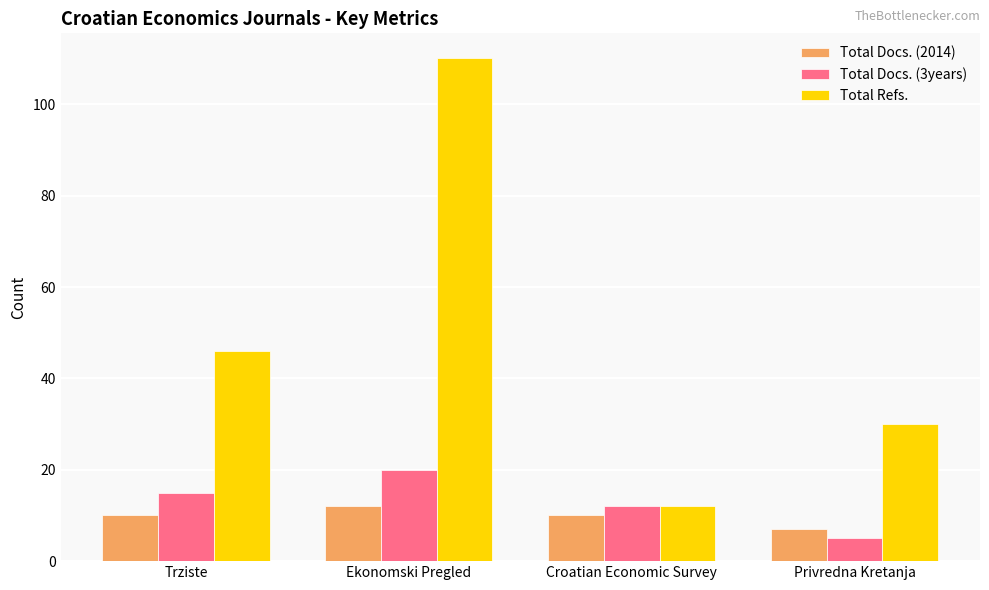

Is it true that Total Docs. (3years) equals 20 at Ekonomski Pregled?

True